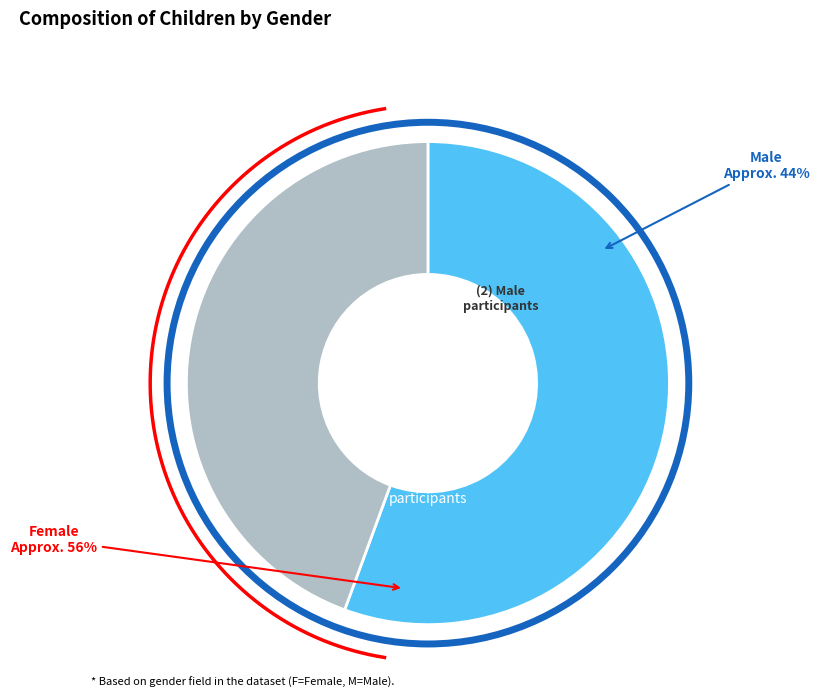

What portion of the pie excludes F?

44.4%